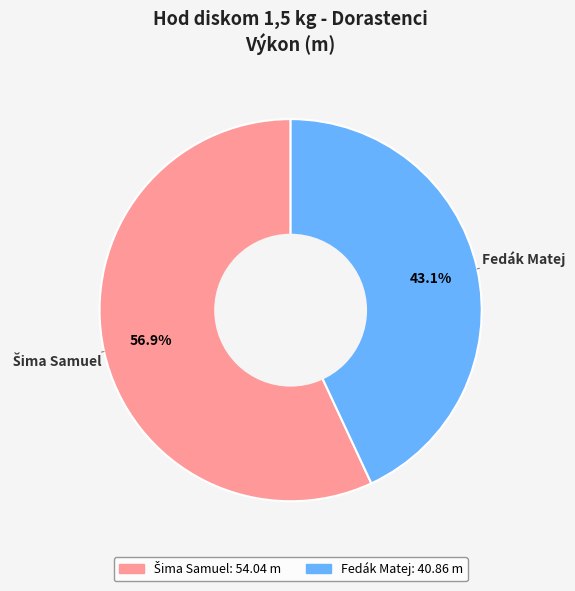

To the nearest percent, what is the difference between the largest and smallest slice percentages?

14%